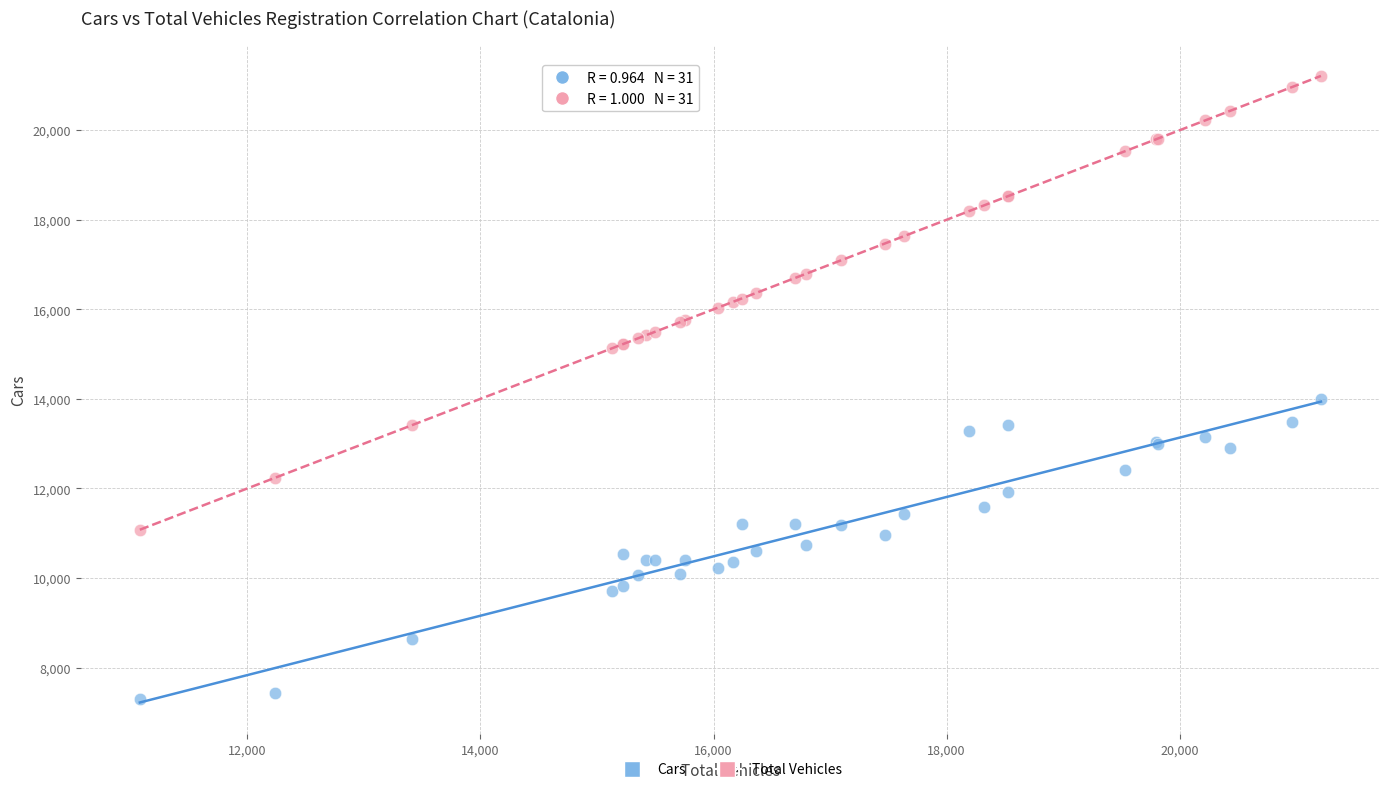

Across all series, what Y value is closest to 14250?

14002